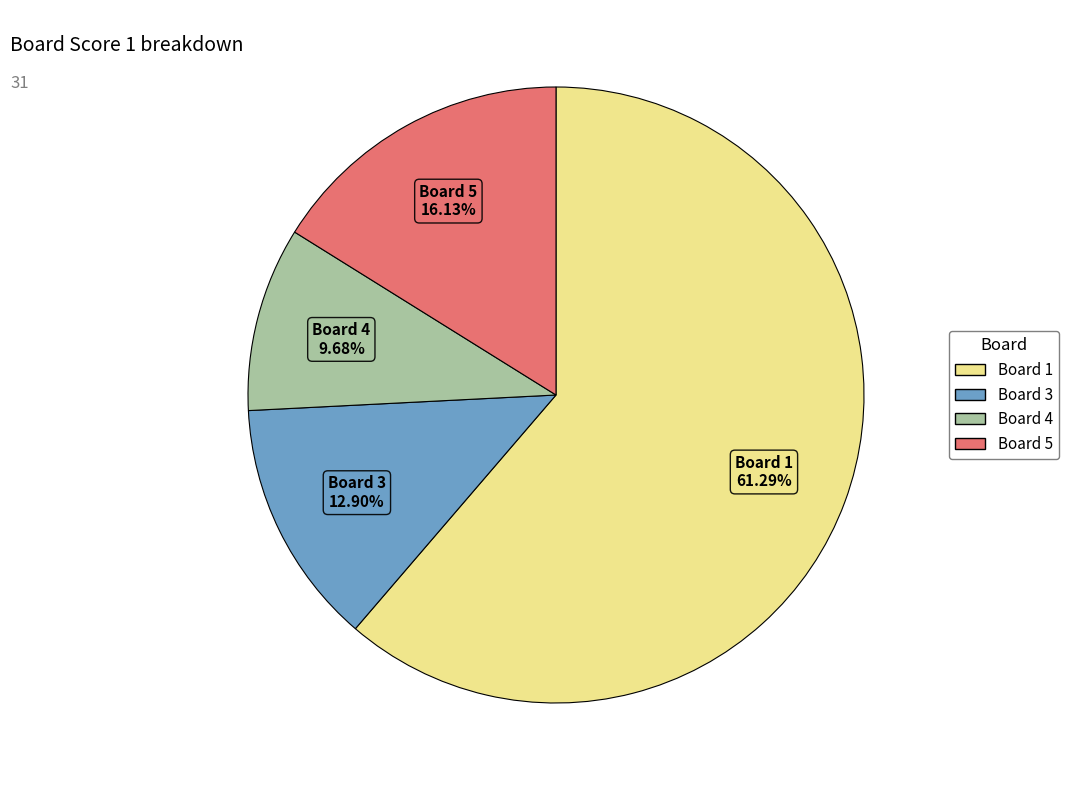

Does any single category account for the majority?

Yes